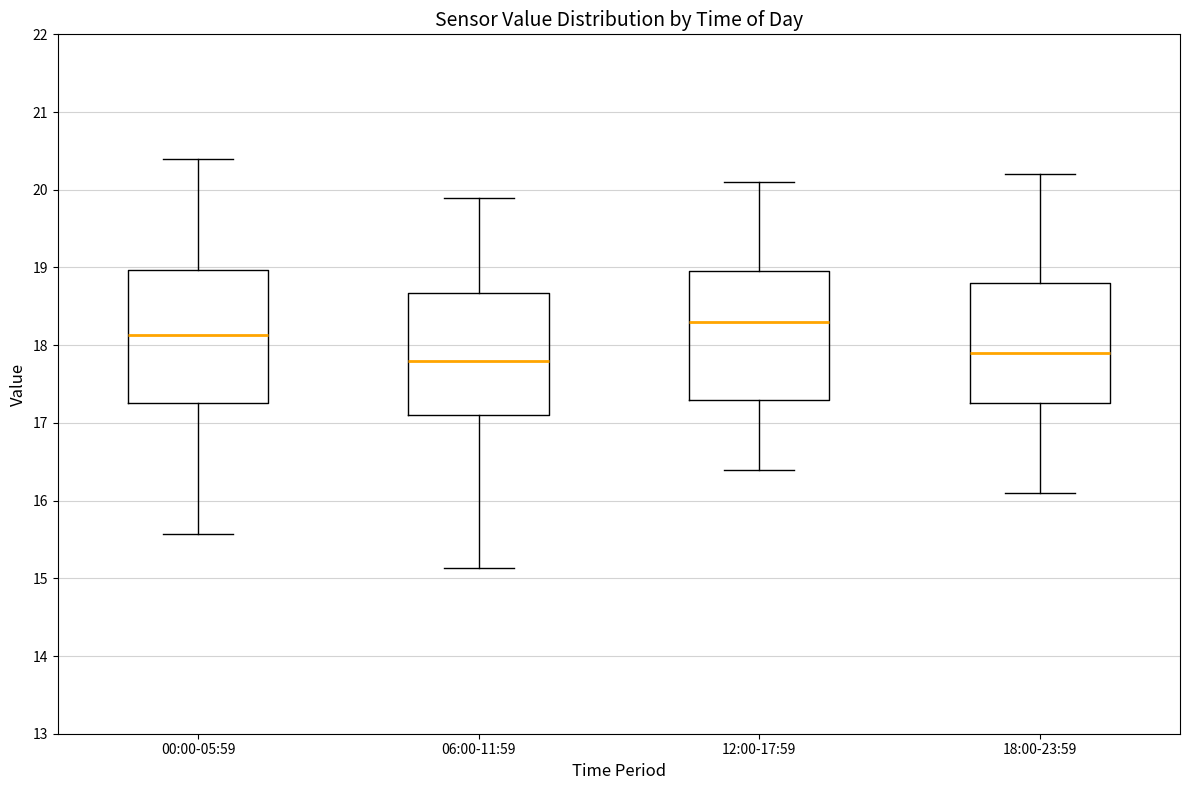

Where is the lower edge of the box for 06:00-11:59 on the y-axis? The values are not printed on the chart, so give them approximately, as read against the axis.

17.1